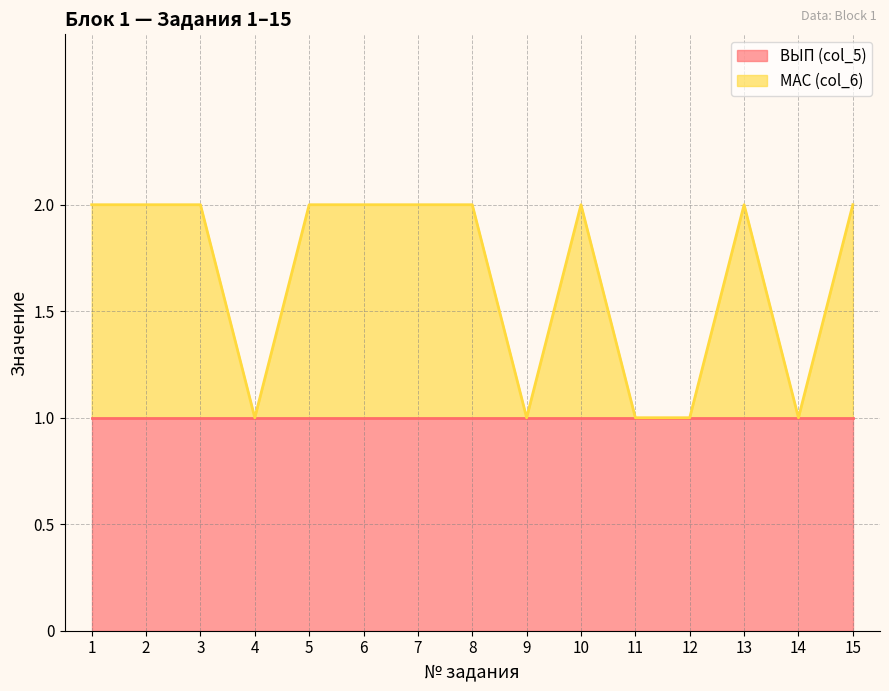

True or false: the data shows 1 at 11.

True